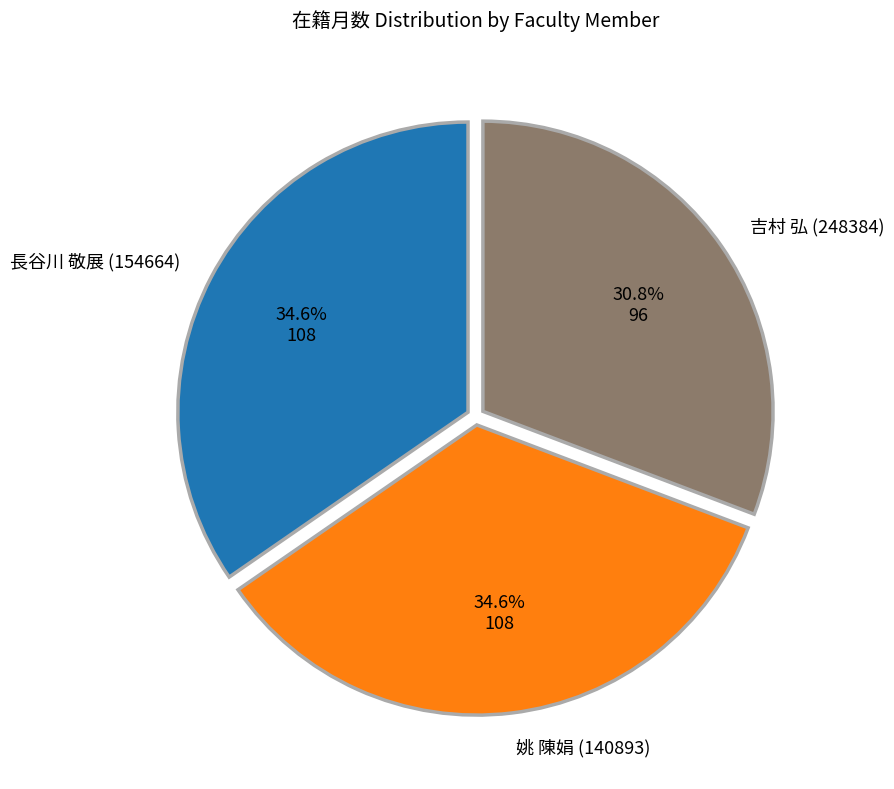

To the nearest percent, what is the difference between the largest and smallest slice percentages?

4%